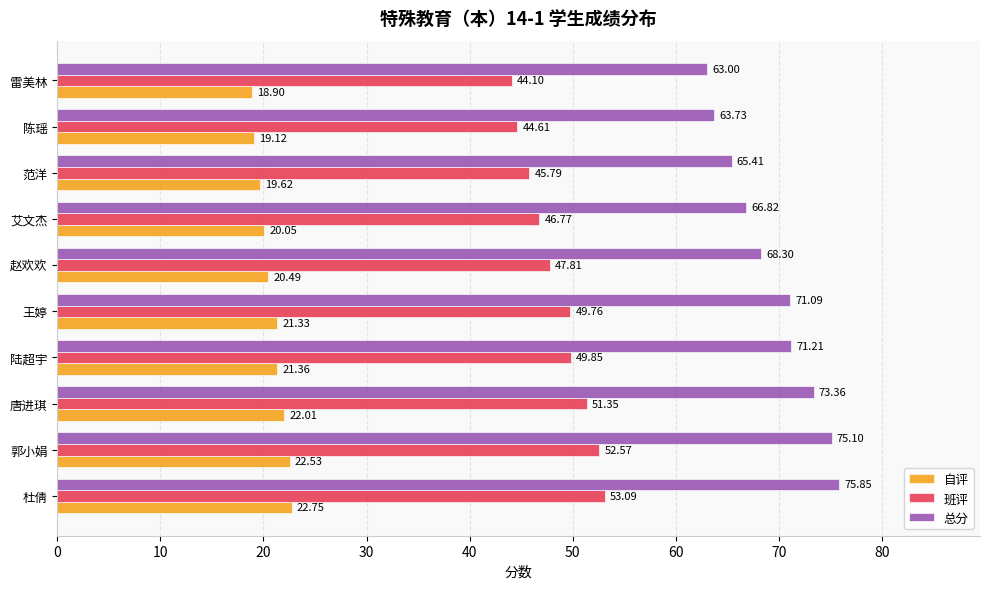

At which category is the sum across all series the highest?

杜倩